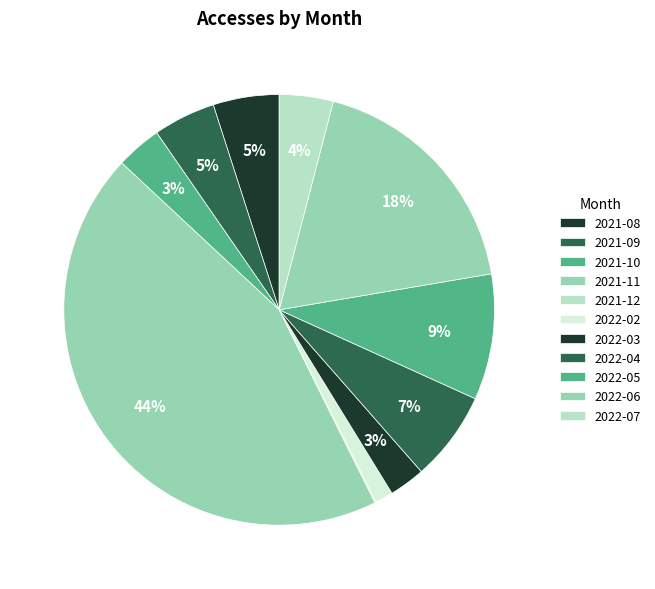

Combined, what portion of the pie is 2022-04 and 2022-02?

8.1%